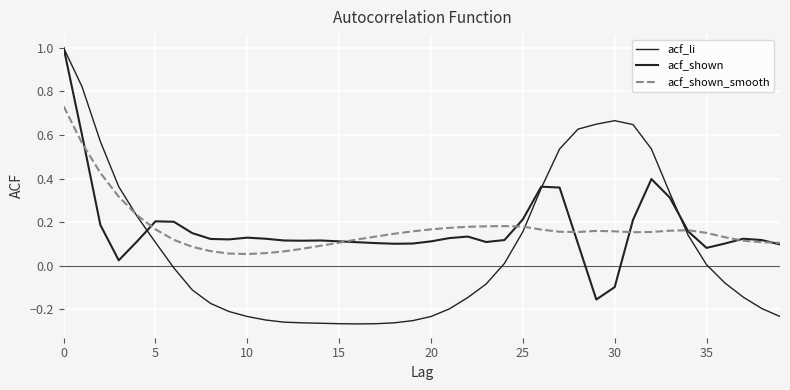

What is the value of the acf_shown point at the 37th from the left?

0.1